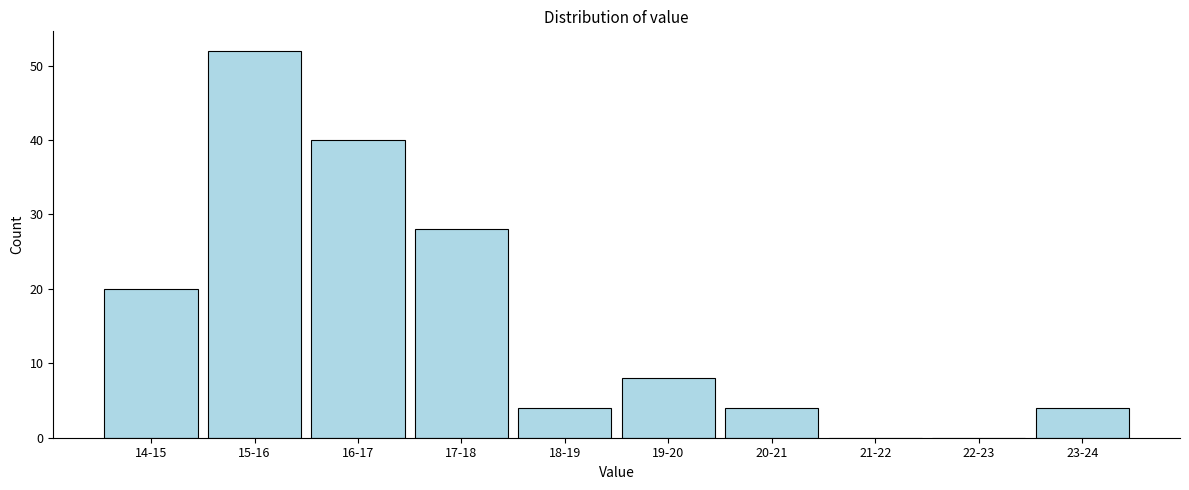

Reading left to right, list all the values displayed in this chart.

14-15=20	15-16=52	16-17=40	17-18=28	18-19=4	19-20=8	20-21=4	21-22=0	22-23=0	23-24=4